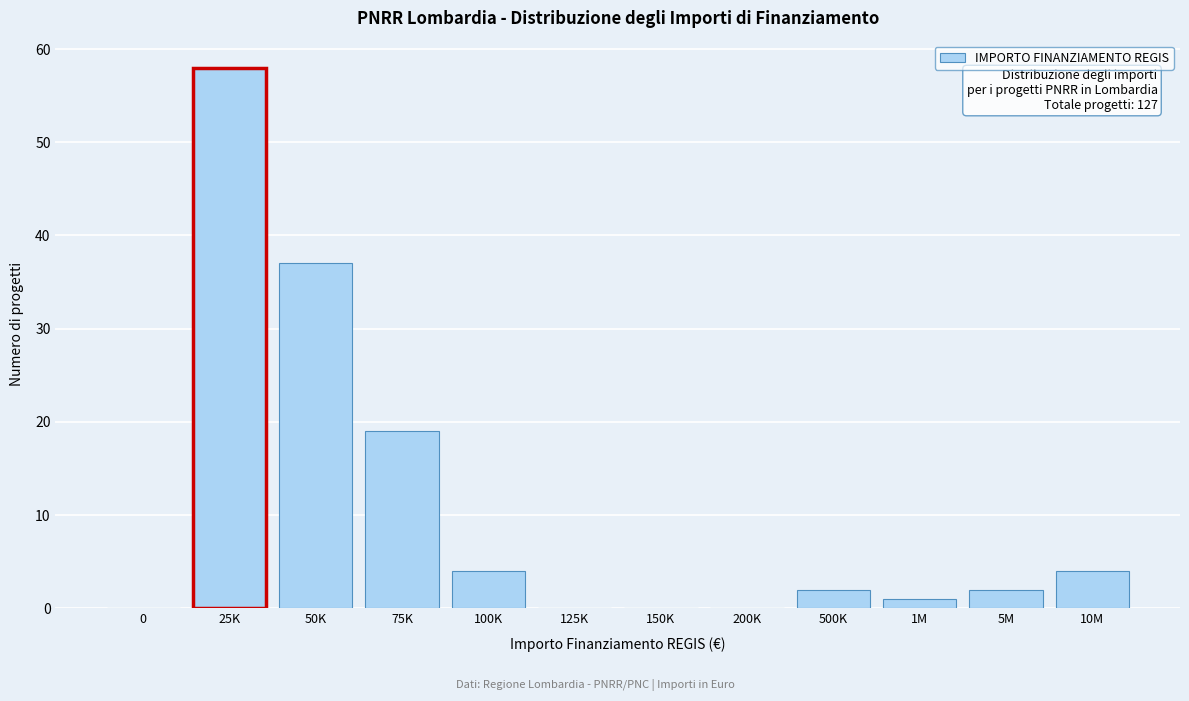

Reading left to right, list all the values displayed in this chart.

0=0	25K=58	50K=37	75K=19	100K=4	125K=0	150K=0	200K=0	500K=2	1M=1	5M=2	10M=4